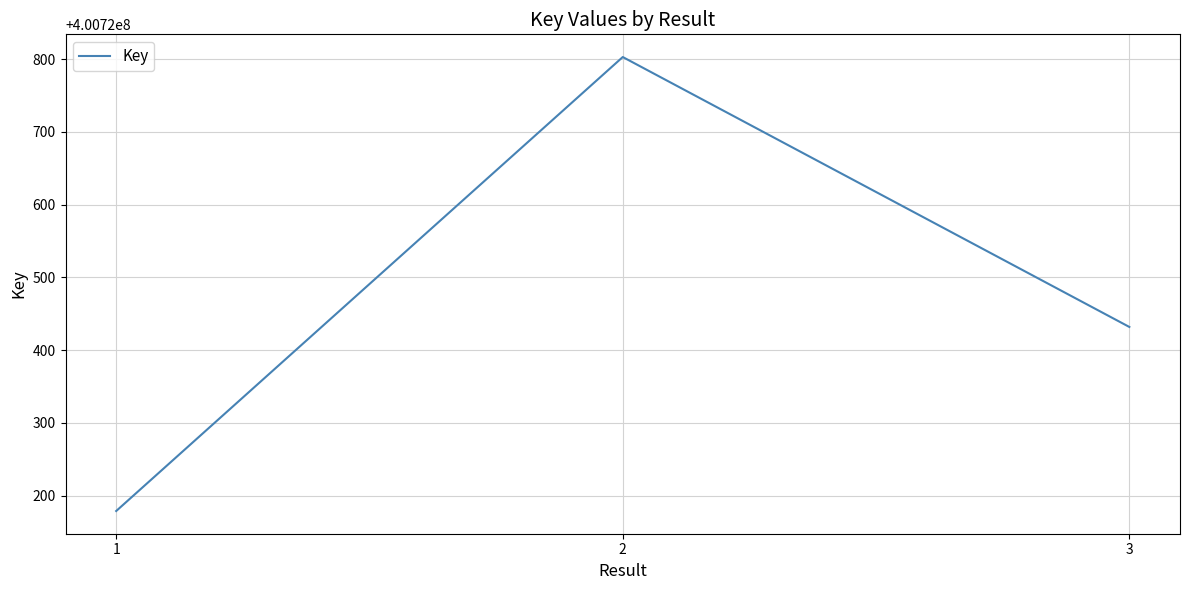

Where is the data nearest to the value 400720491?

3